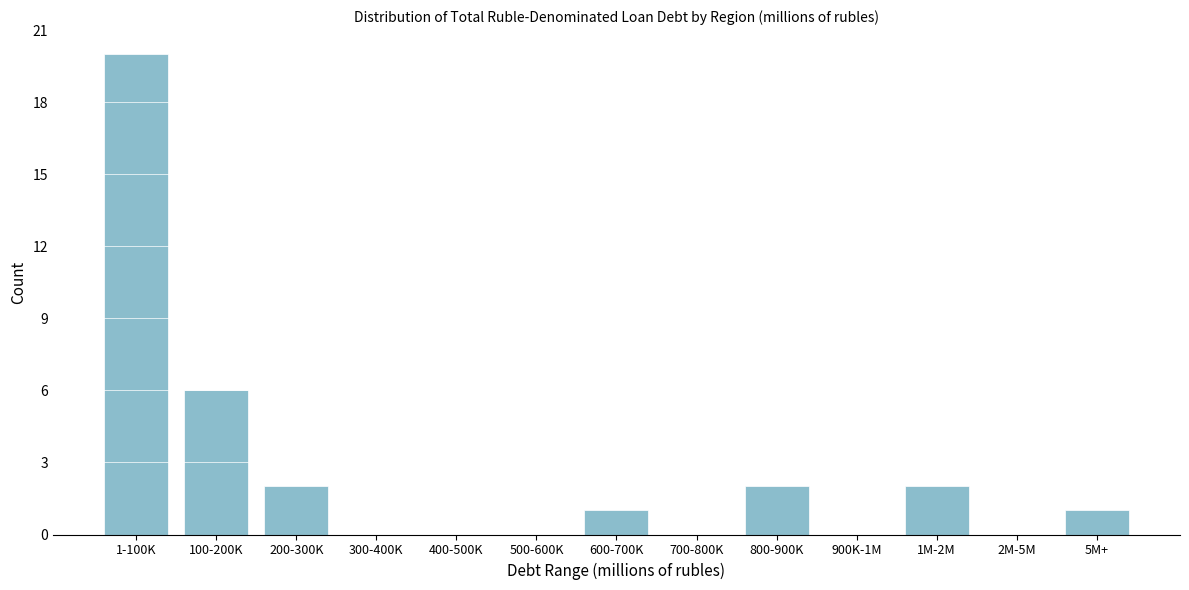

Reading right to left, extract all data points from this chart.

5M+=1	2M-5M=0	1M-2M=2	900K-1M=0	800-900K=2	700-800K=0	600-700K=1	500-600K=0	400-500K=0	300-400K=0	200-300K=2	100-200K=6	1-100K=20